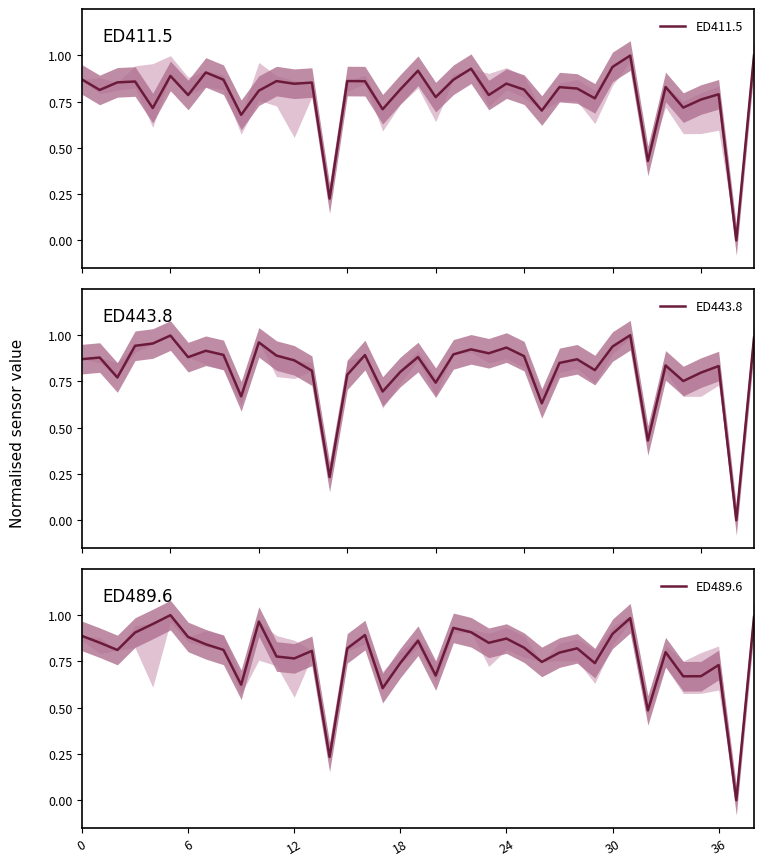

Which series has the widest spread of values?

ED411.5